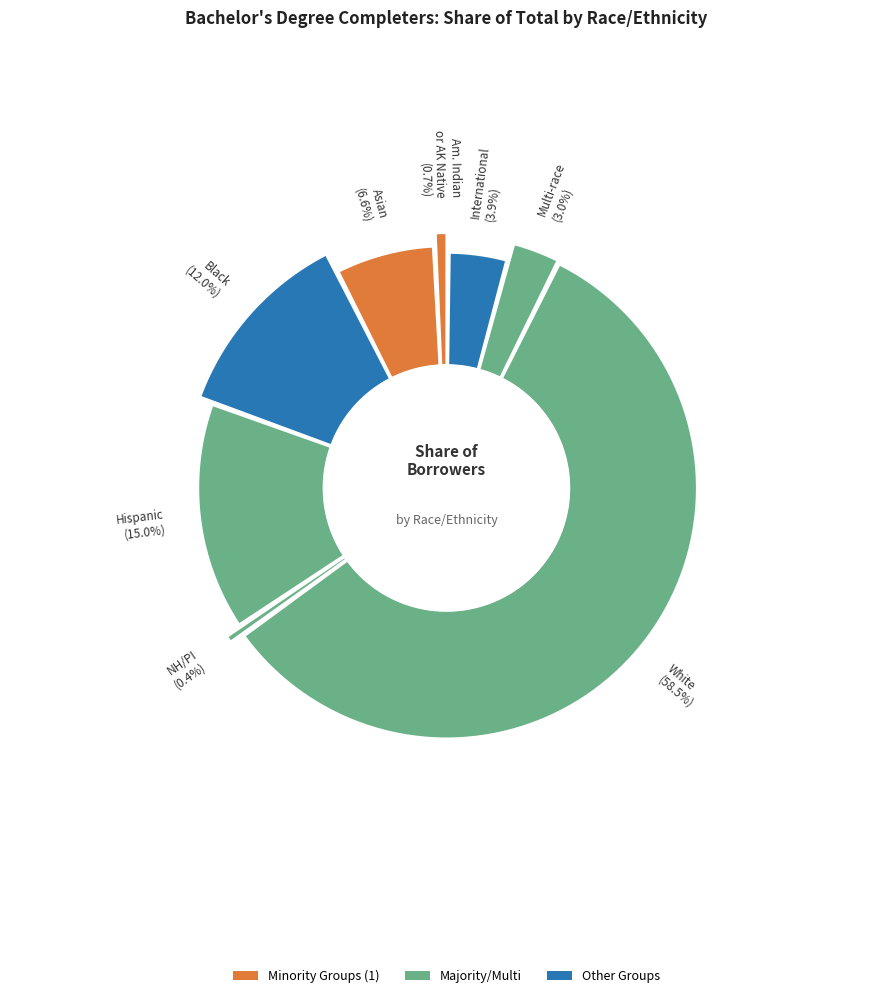

To the nearest percent, what portion does American Indian or Alaska Native represent?

1%